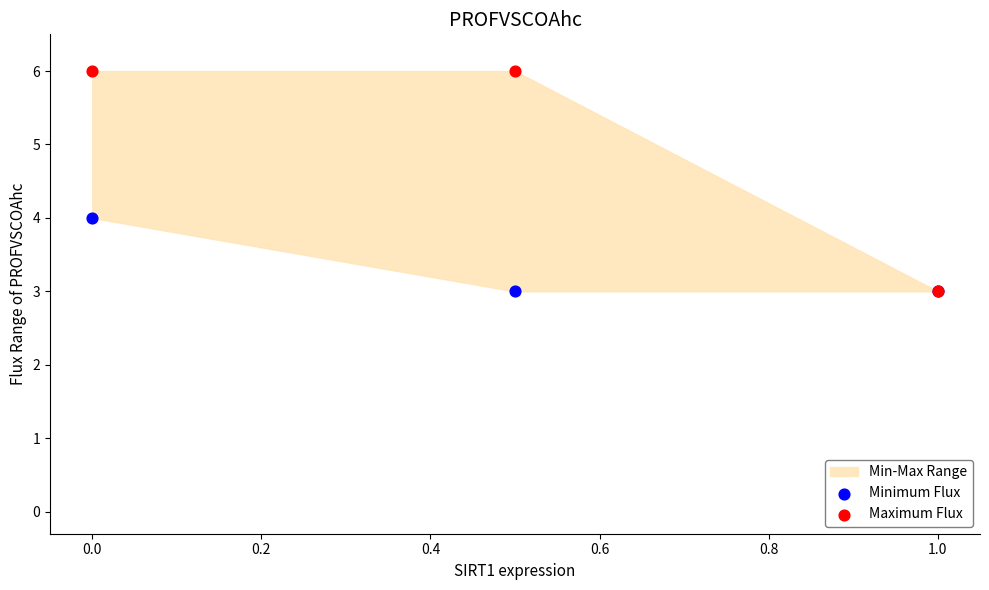

Which series has the largest Y range (max minus min)?

Maximum Flux